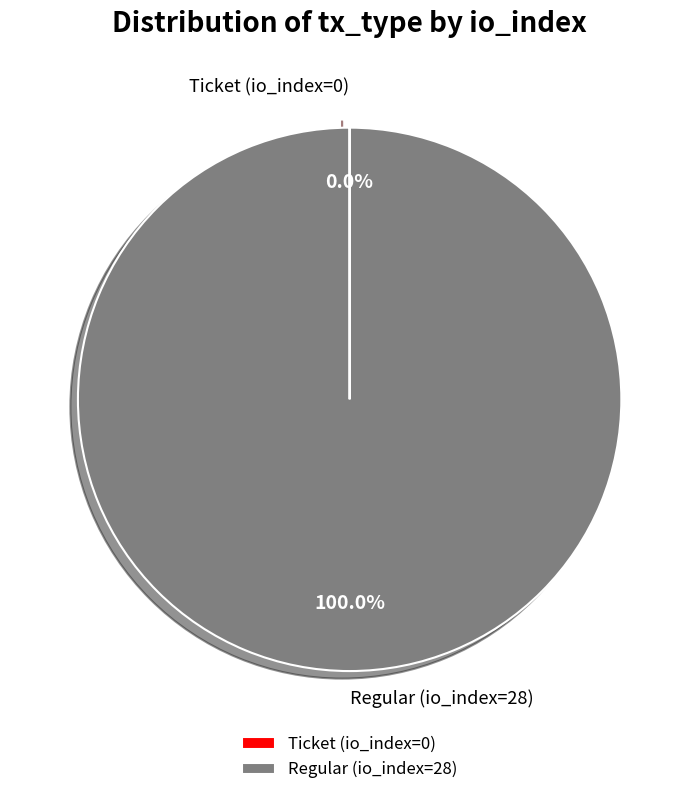

Which category has the biggest portion of the pie?

Regular (io_index=28)